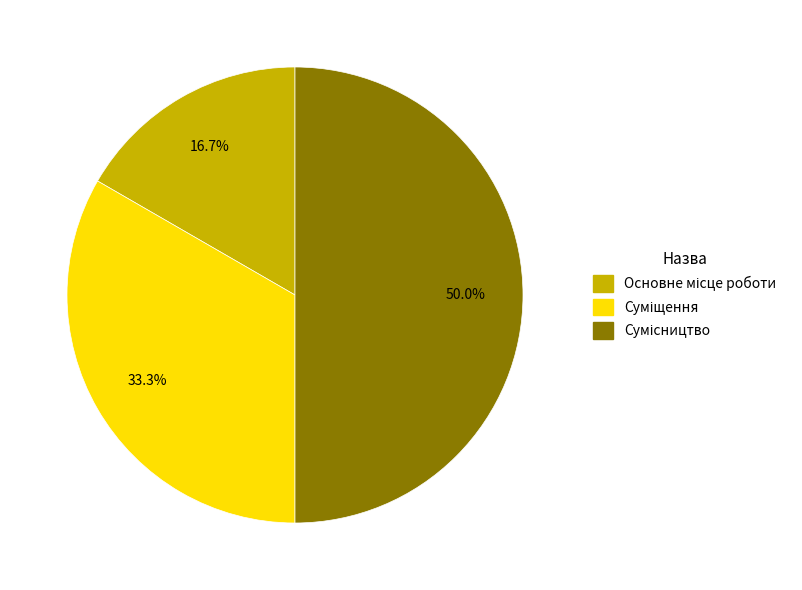

Combined, do Сумісництво and Суміщення account for over 50%?

Yes